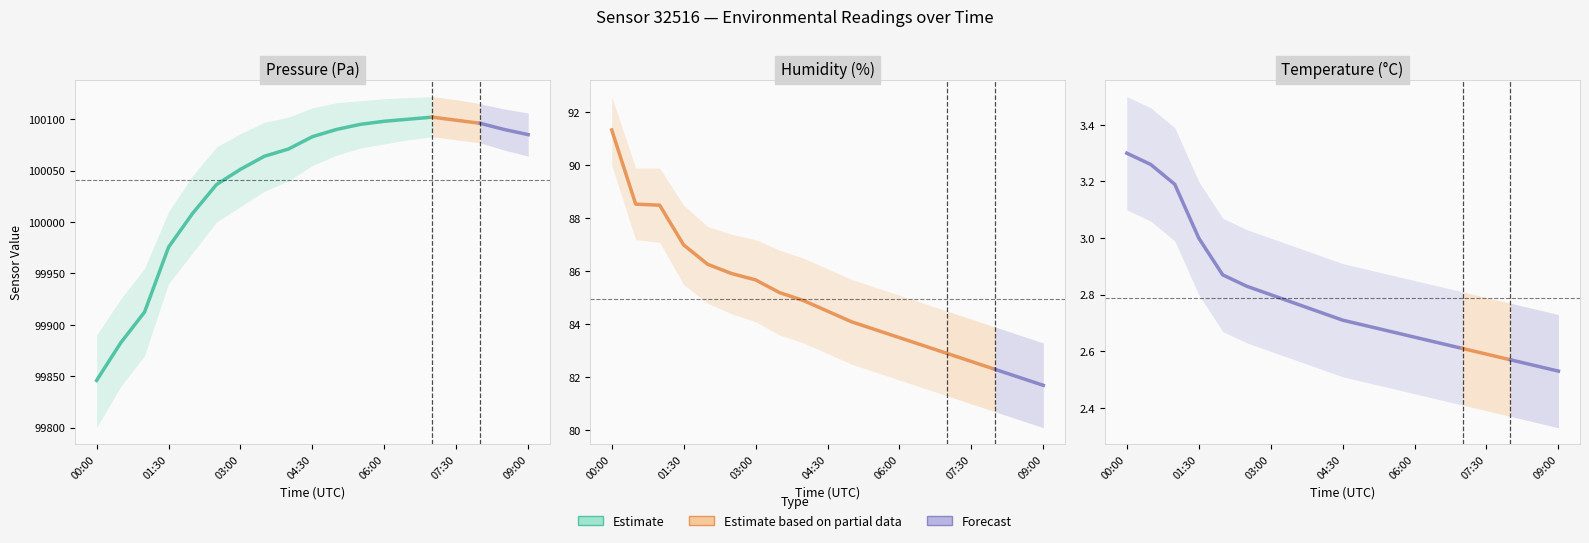

What position from the right is 05:30?

8